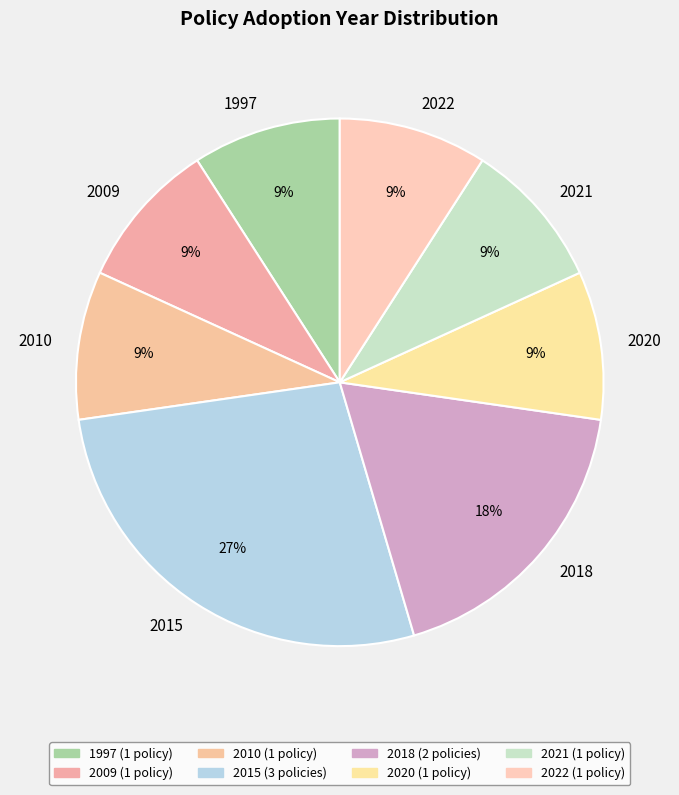

Between 2018 and 2009, which is larger?

2018